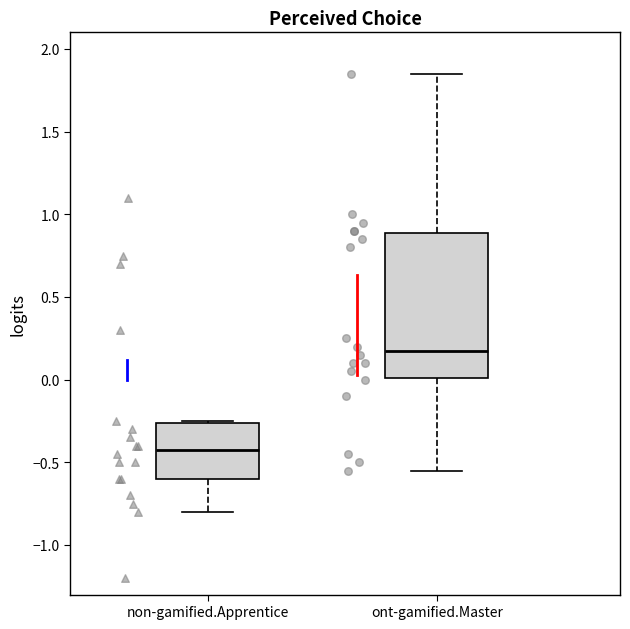

Which box has the highest median line?

ont-gamified.Master